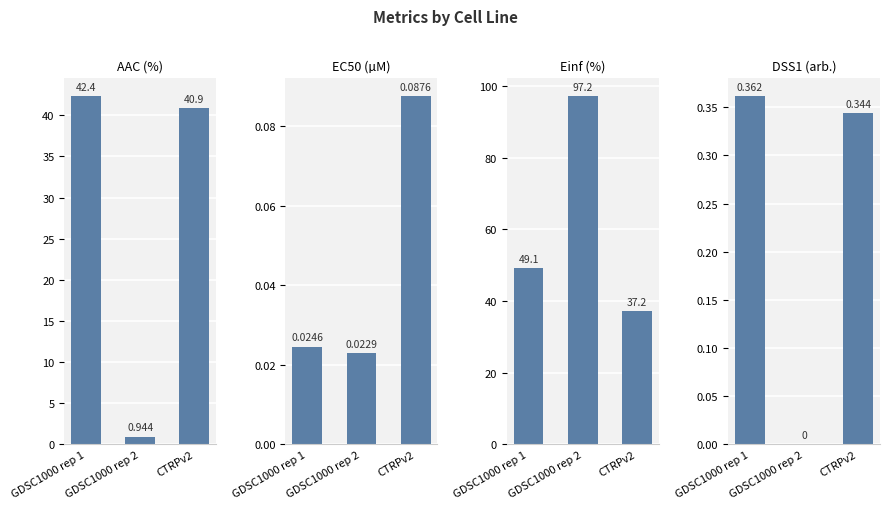

The value of AAC (%) at GDSC1000 rep 2 is 1.4. True or false?

False